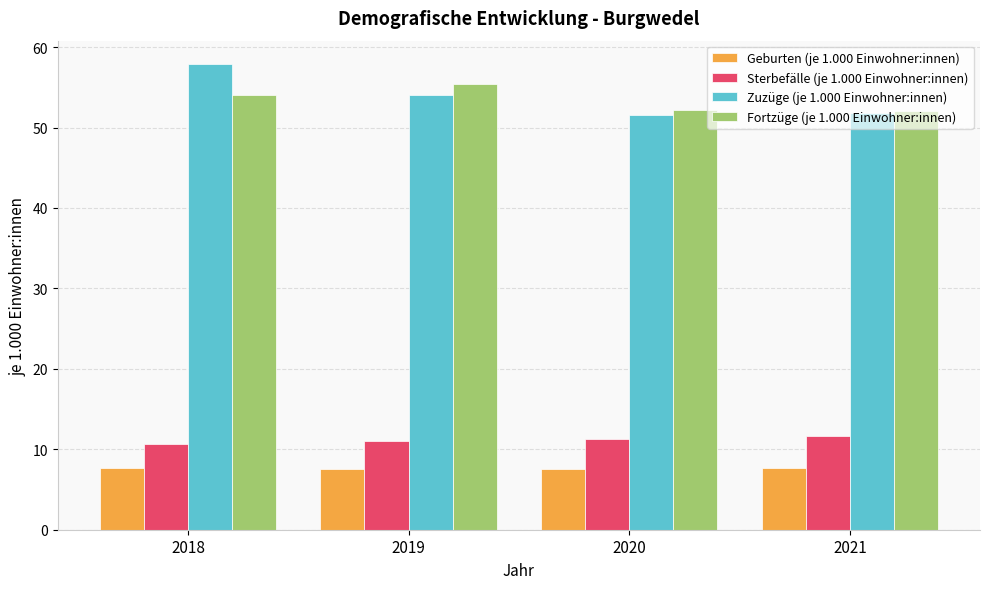

Between 2018 and 2020, which series saw the biggest shift?

Zuzüge (je 1.000 Einwohner:innen)